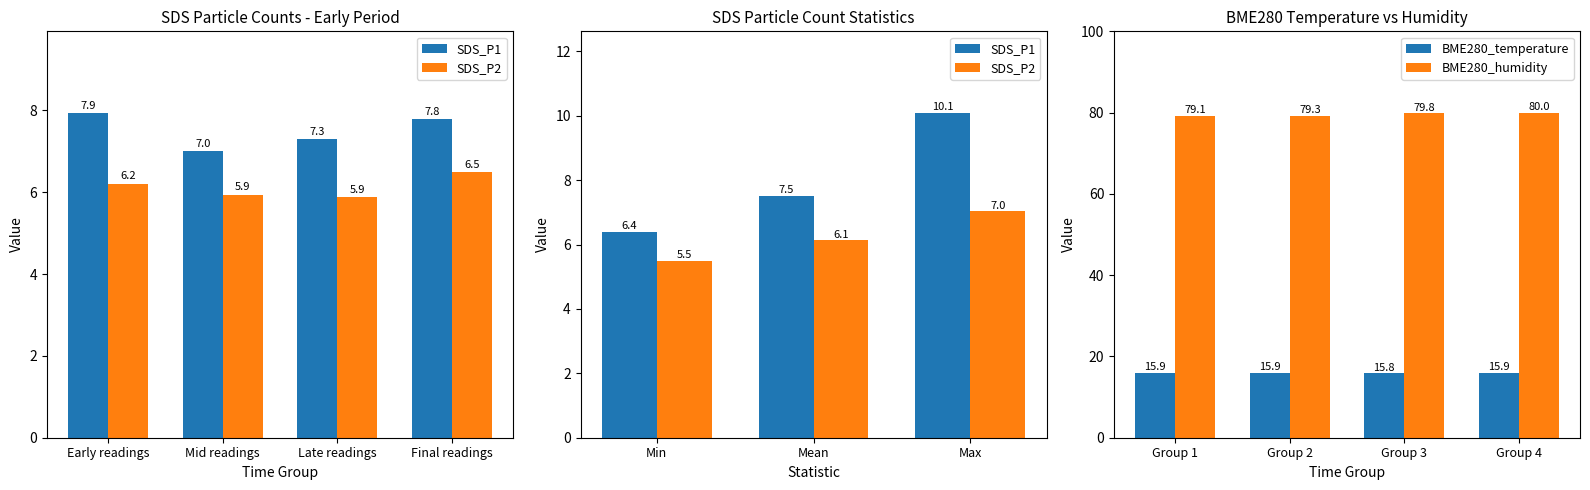

At which label is BME280_temperature closest to 15?

Group 3